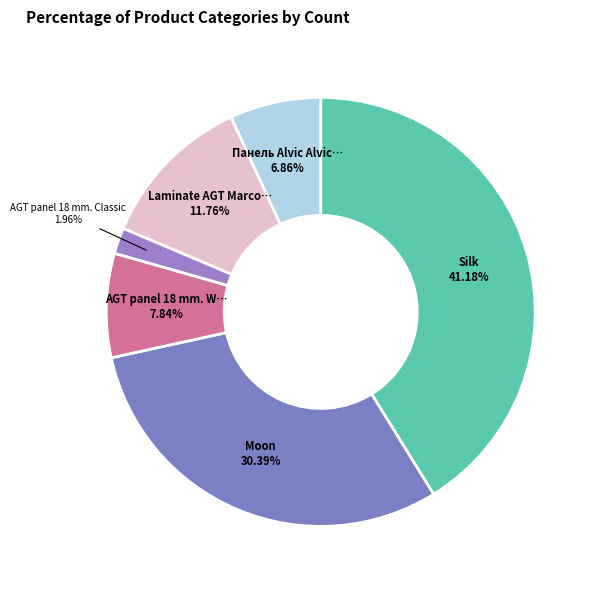

How many slices are in this pie chart?

6